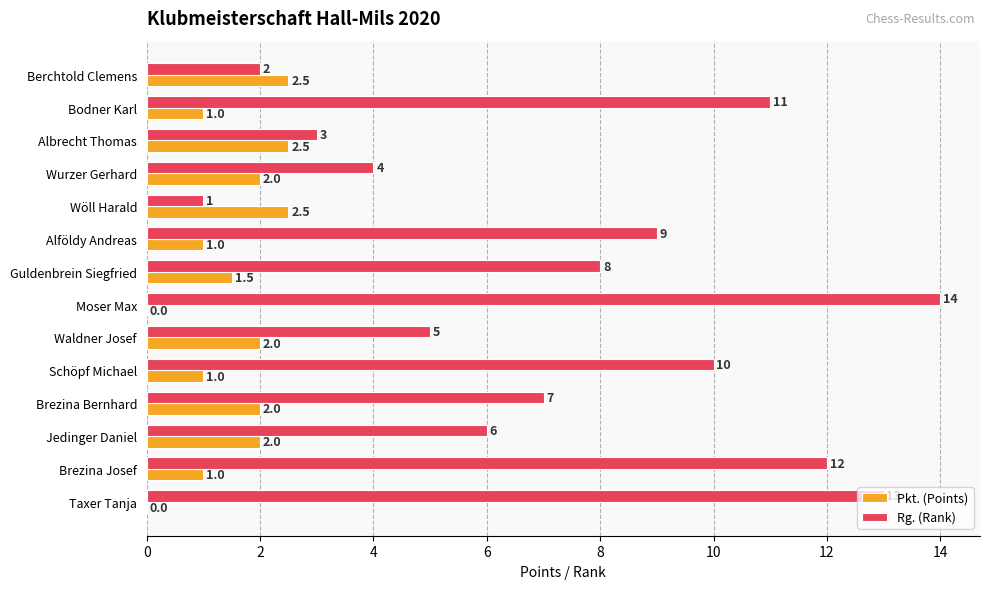

What is the sum of all Rg. (Rank) values?

105.0